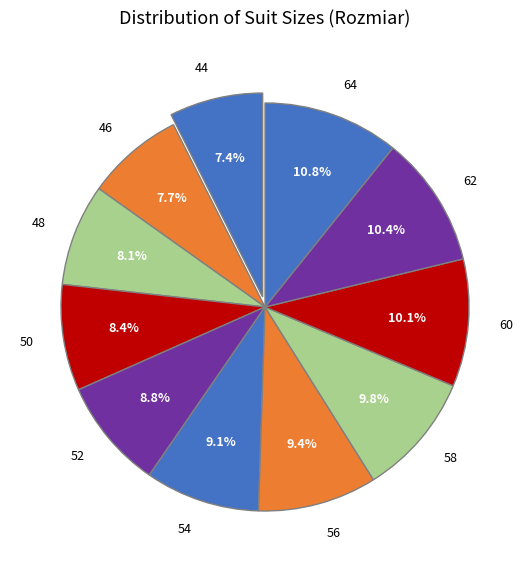

Do 50 and 56 together represent more than half of the pie?

No